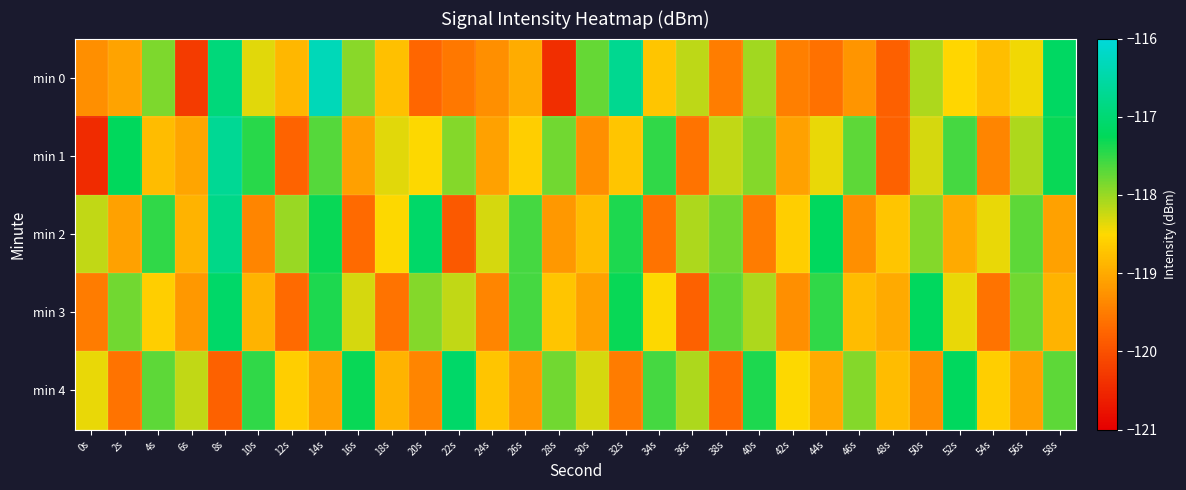

Rank the series at 54s from highest to lowest value.

min 2, min 4, min 0, min 1, min 3